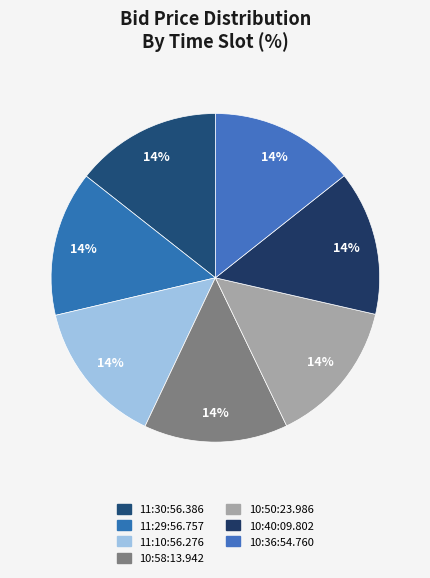

Rank the categories by value from lowest to highest.

10:58:13.942, 10:40:09.802, 11:29:56.757, 11:10:56.276, 10:50:23.986, 10:36:54.760, 11:30:56.386